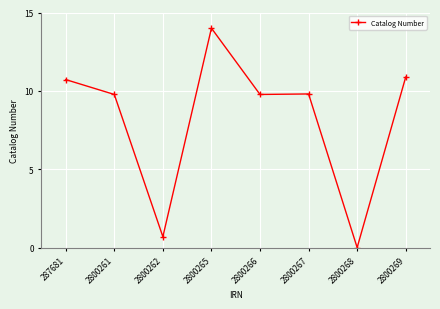

At which category does the data reach its first local peak?

2800265